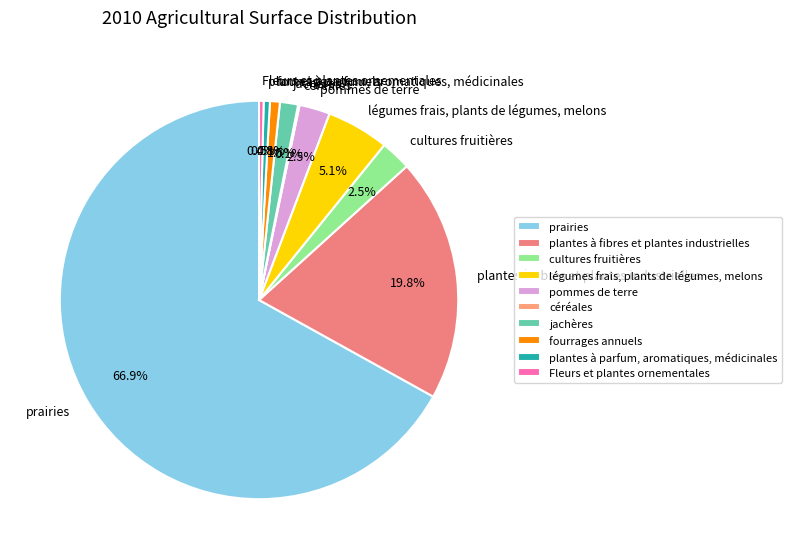

What is the largest slice in the pie chart?

prairies